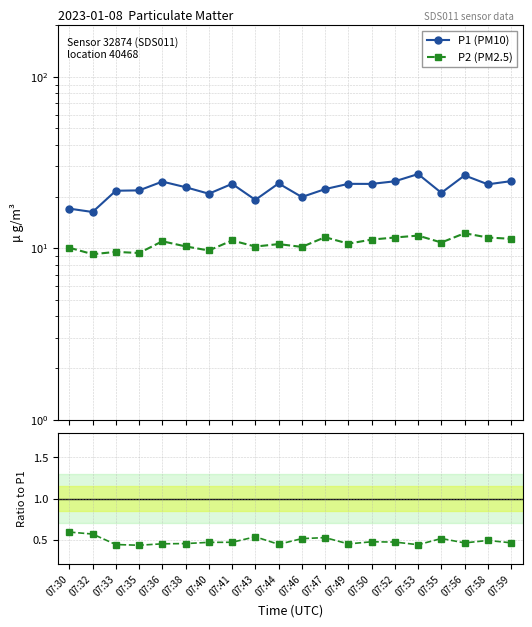

Does the chart have visible grid lines?

Yes